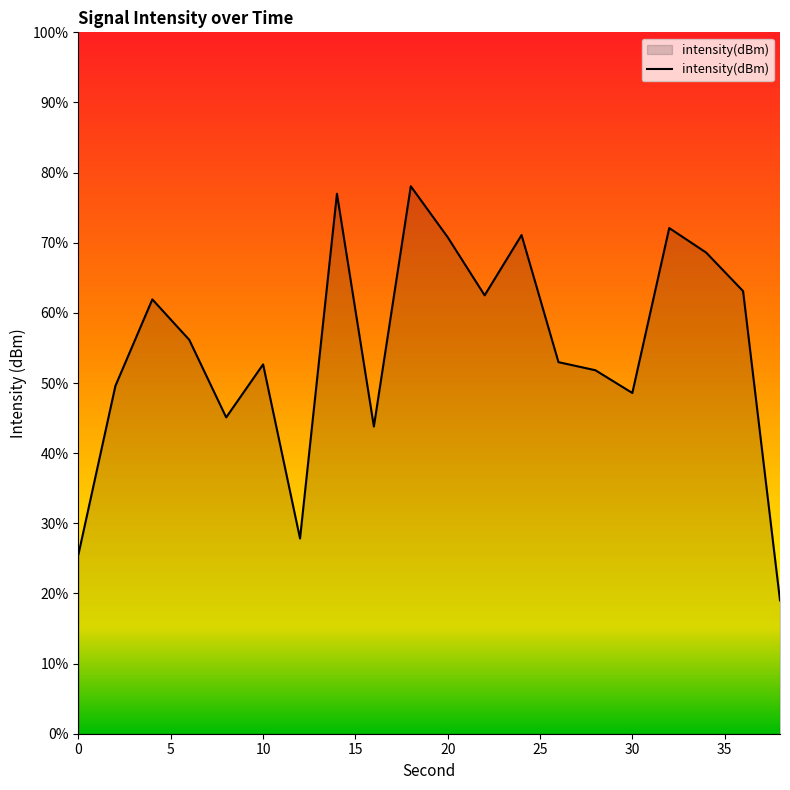

How many data points does each series have?

20